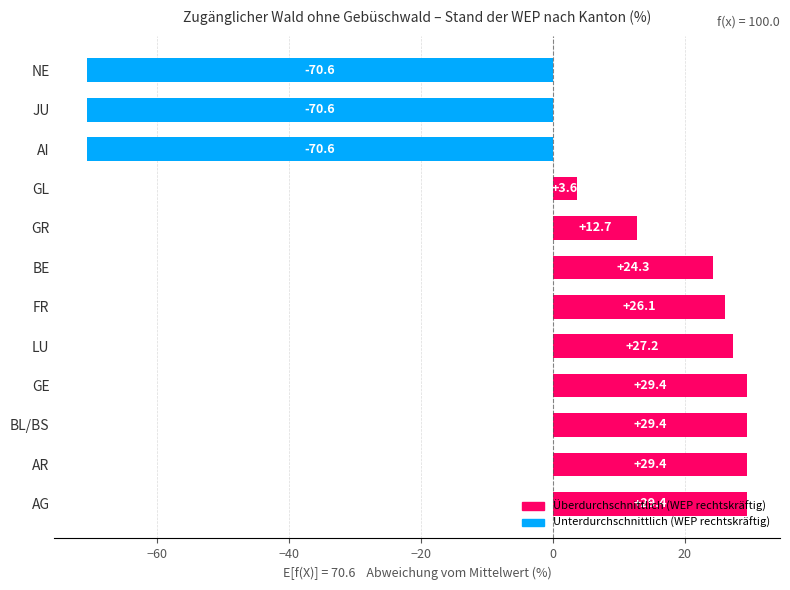

What is the approximate value at BL/BS?

29.4